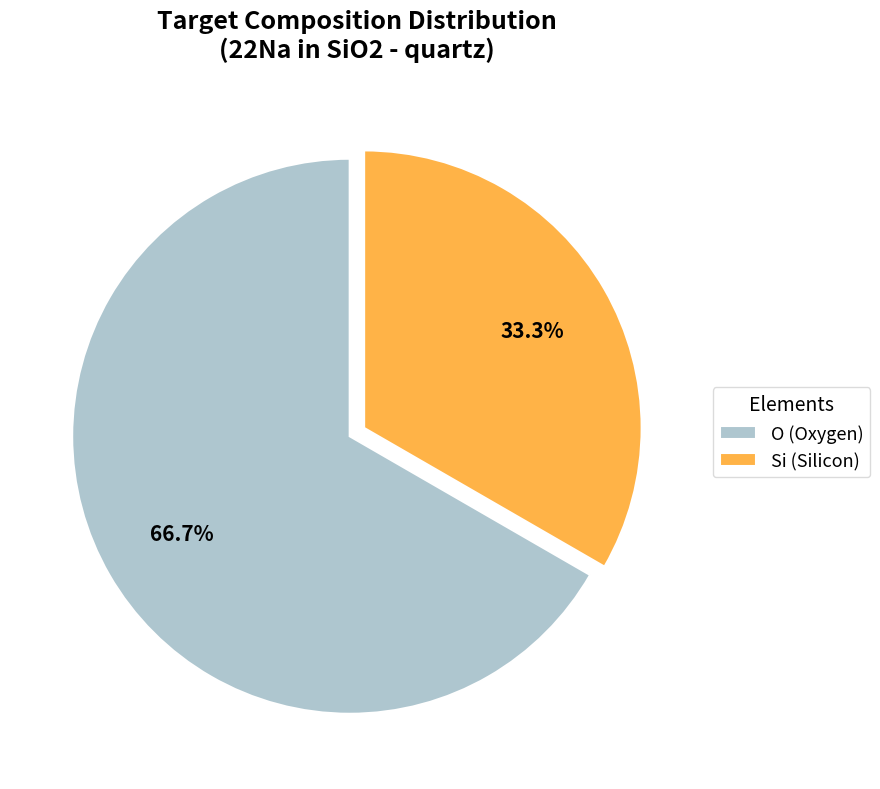

Approximately how many times larger is the value at O (Oxygen) compared to Si (Silicon)?

2.0